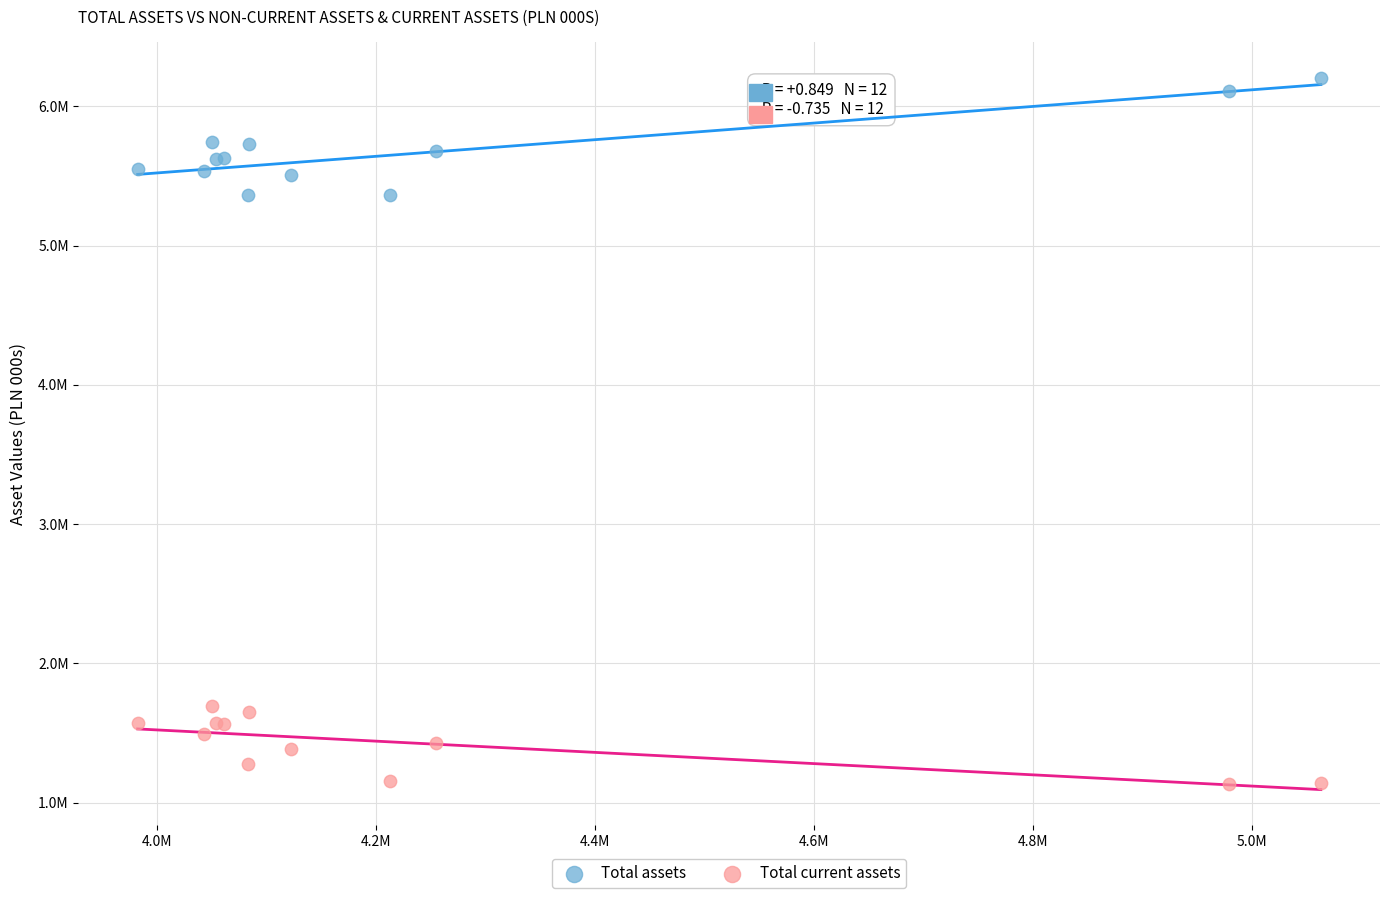

Which series has the widest spread of Y values?

Total assets